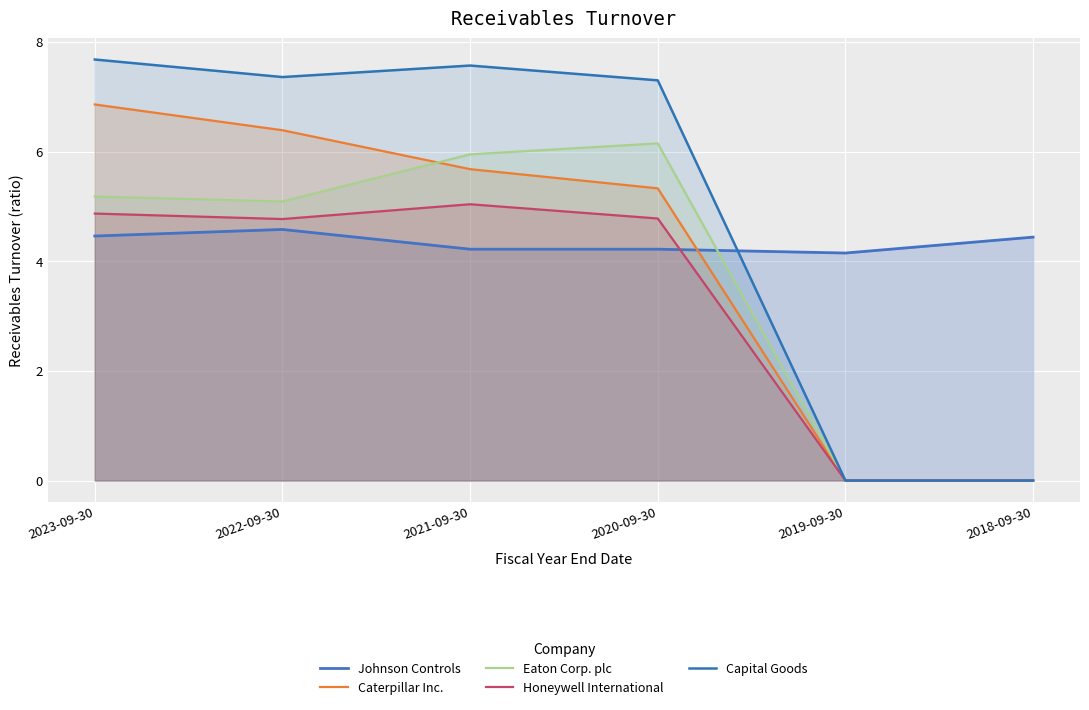

What is the average value of the Capital Goods series?

5.0